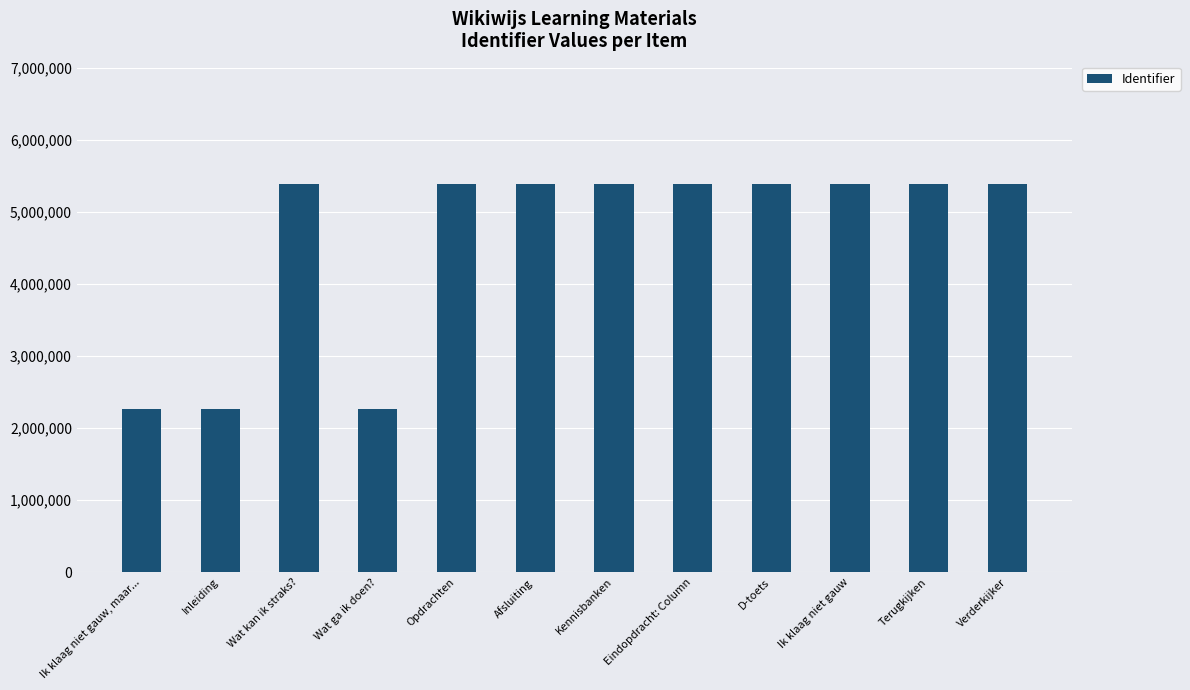

What value does the data have at D-toets, to the nearest 50?

5389800